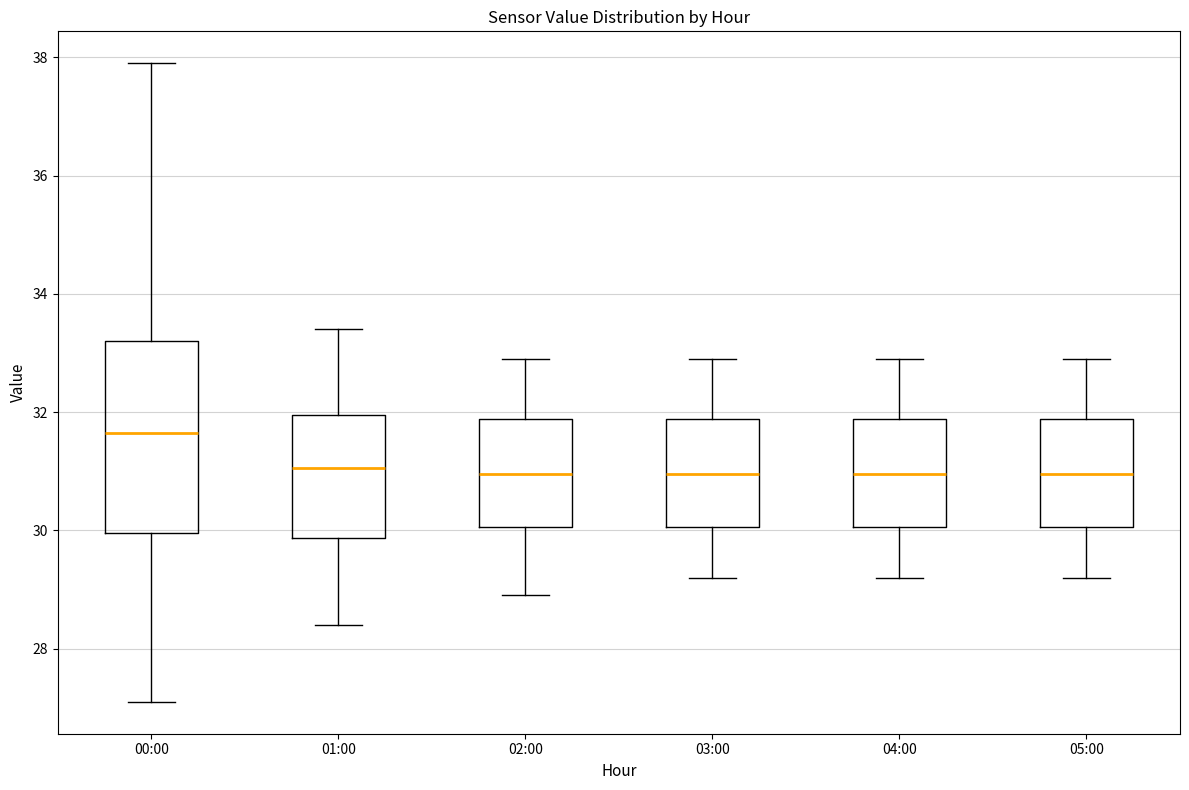

Where does the lower whisker of the box for 01:00 end on the y-axis? The values are not printed on the chart, so give them approximately, as read against the axis.

28.4